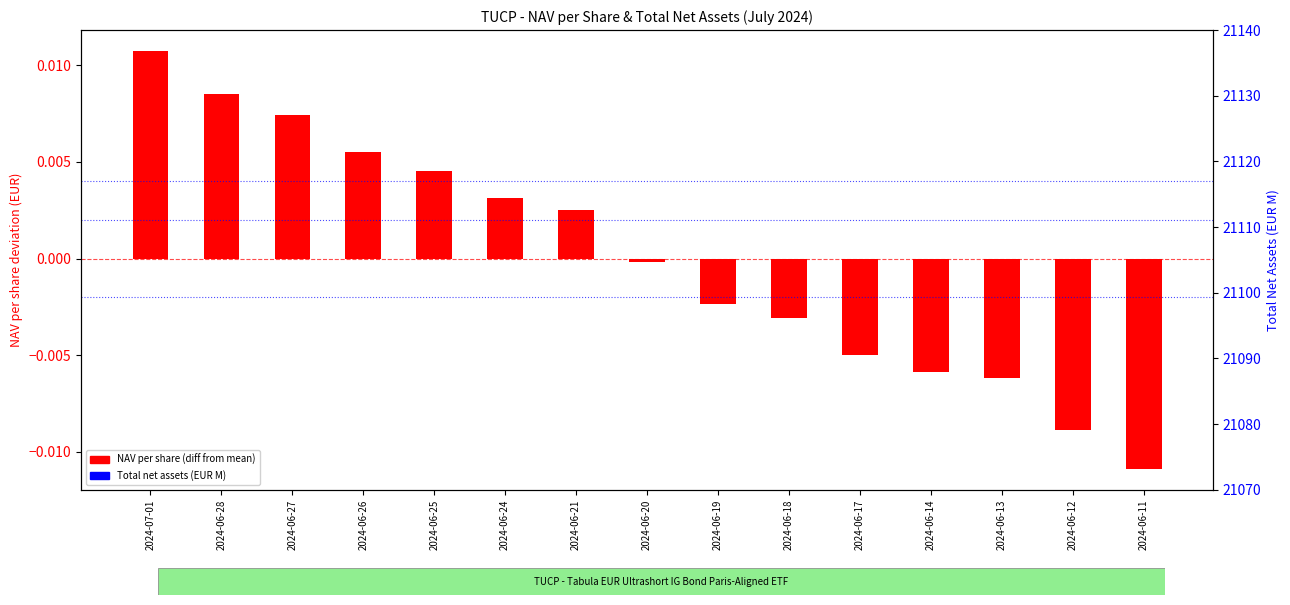

Is the value of NAV per share (diff from mean) at 2024-06-26 greater than the value of Total net assets (EUR M) at 2024-06-28?

No